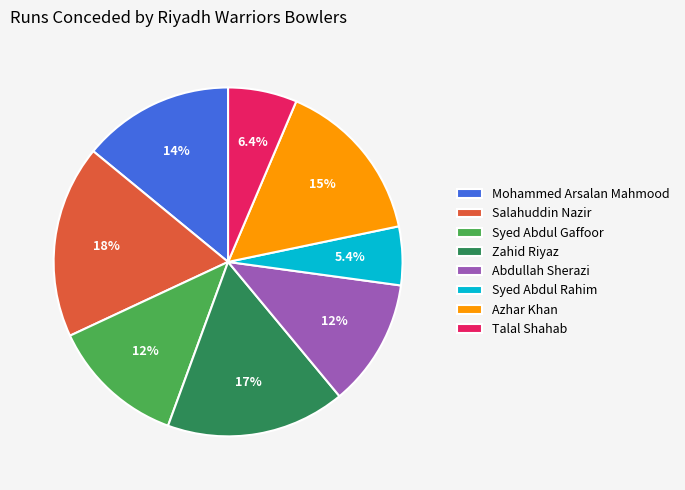

Which category has the smallest portion of the pie?

Syed Abdul Rahim